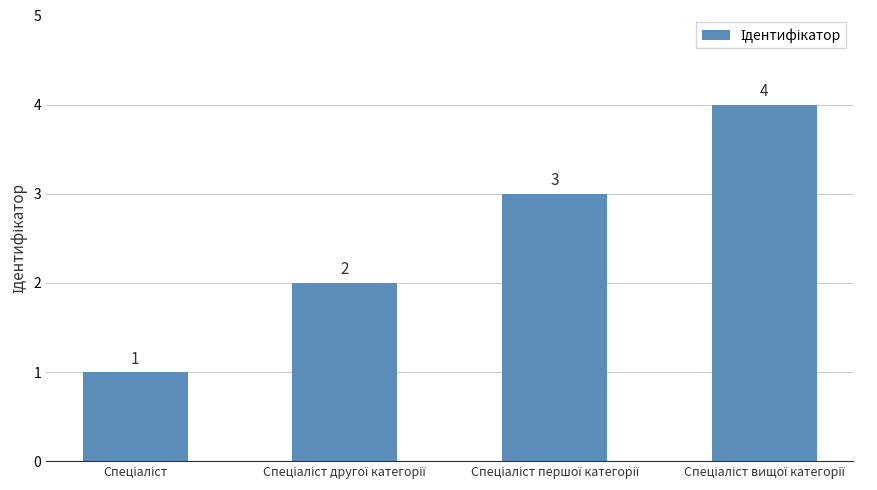

What is the smallest value displayed?

1